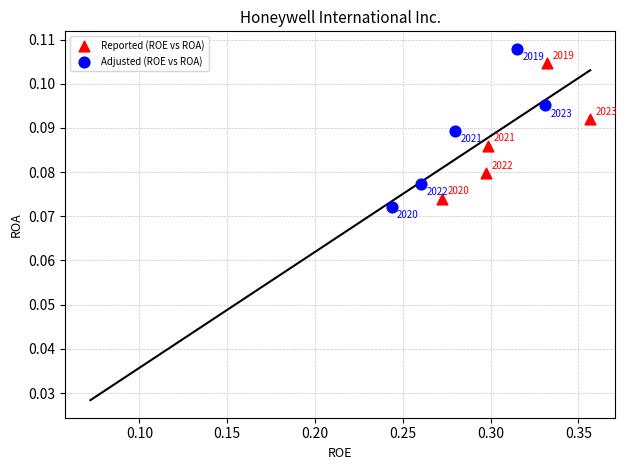

Which series contains the highest Y value?

Adjusted (ROE vs ROA)